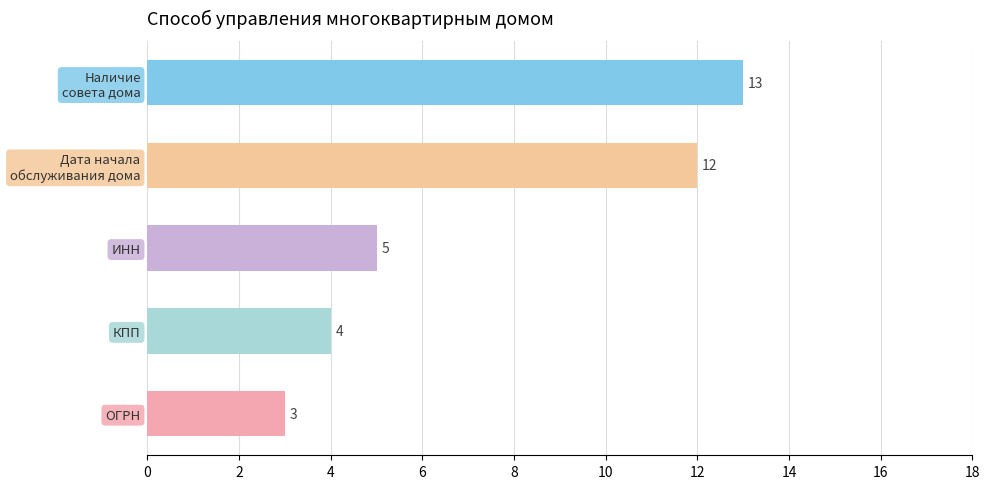

Does the chart contain stacked bars?

No